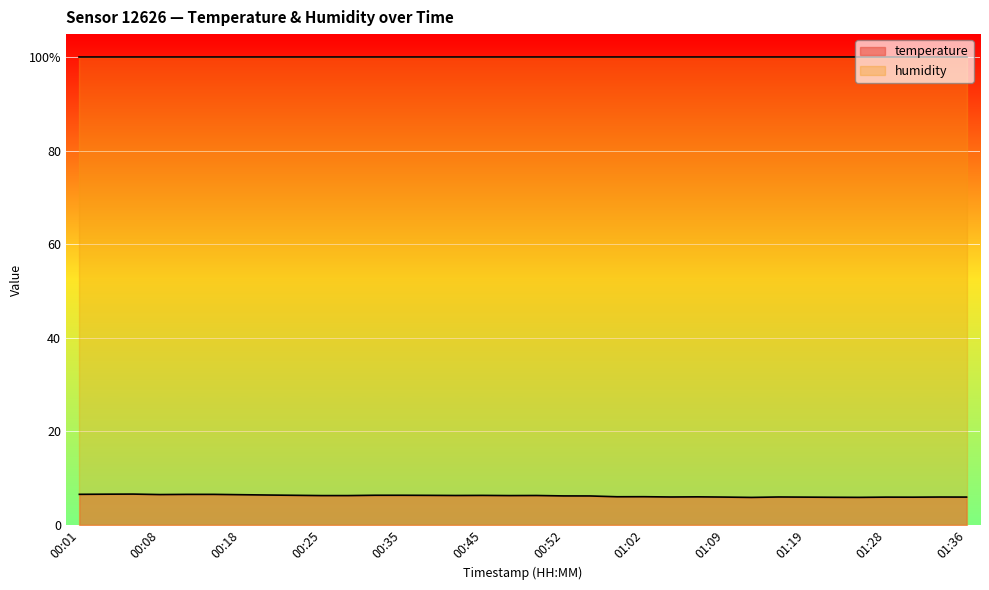

Reading left to right, extract all data points from this chart.

6.5	6.6	6.6	6.5	6.5	6.5	6.5	6.4	6.3	6.3	6.3	6.3	6.3	6.3	6.3	6.3	6.3	6.3	6.2	6.2	6.0	6.0	6.0	6.0	6.0	5.9	6.0	6.0	5.9	5.9	6.0	5.9	6.0	6.0